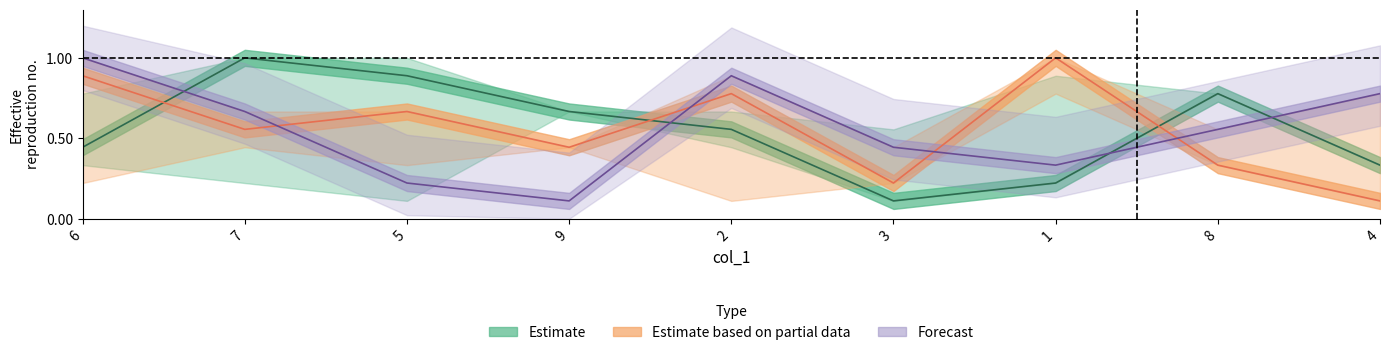

Does the chart have visible grid lines?

No